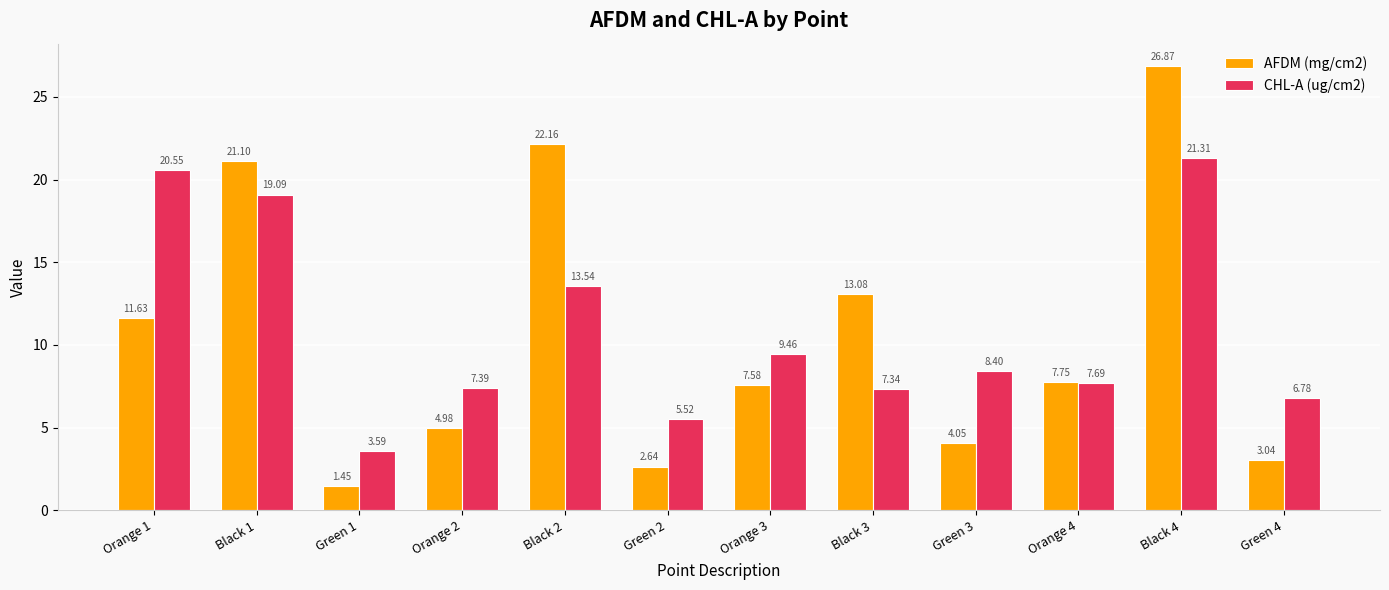

At how many categories does at least one series exceed 18?

4